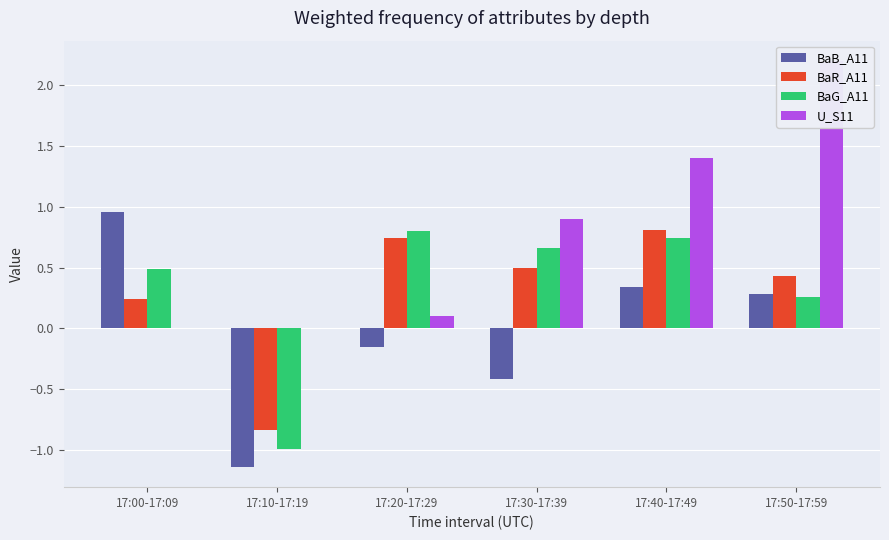

What is the label of the 2nd bar from the left?

17:10-17:19